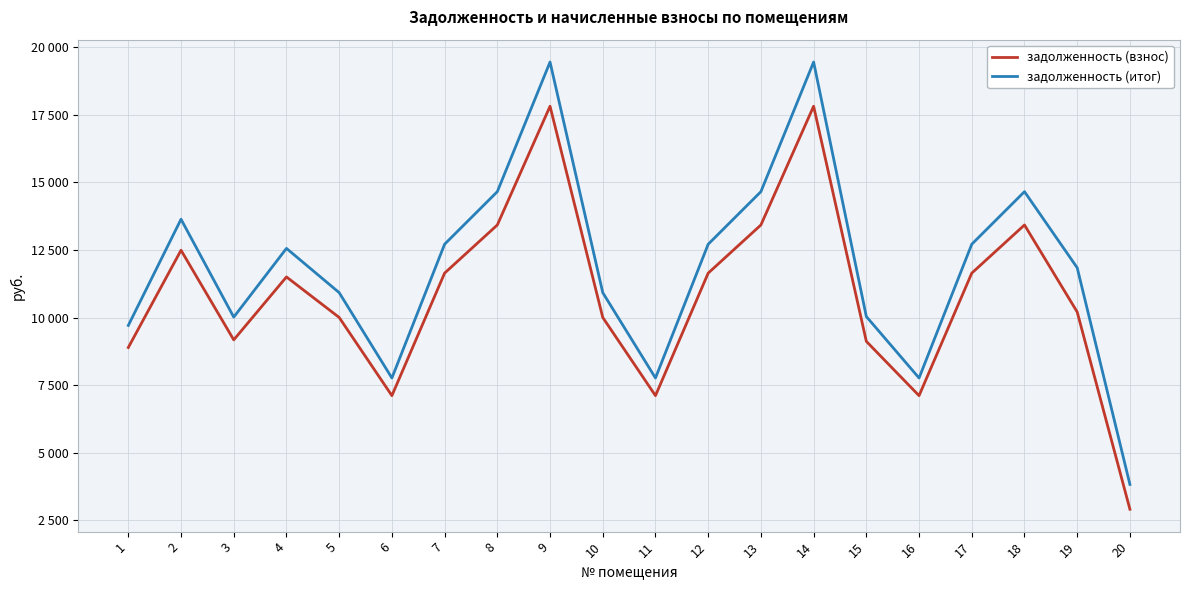

Reading left to right, transcribe all the data shown in this chart.

задолженность (взнос): 1=8890.6	2=12489.1	3=9172.8	4=11501.3	5=10001.9	6=7108.9	7=11642.4	8=13424.0	9=17816.4	10=10001.9	11=7108.9	12=11642.4	13=13424.0	14=17816.4	15=9117.4	16=7108.9	17=11642.4	18=13424.0	19=10204.0	20=2905.0
задолженность (итог): 1=9707.0	2=13636.1	3=10015.2	4=12557.5	5=10920.4	6=7761.8	7=12711.6	8=14656.9	9=19452.6	10=10920.4	11=7761.8	12=12711.6	13=14656.9	14=19452.6	15=10035.9	16=7761.8	17=12711.6	18=14656.9	19=11840.2	20=3823.6